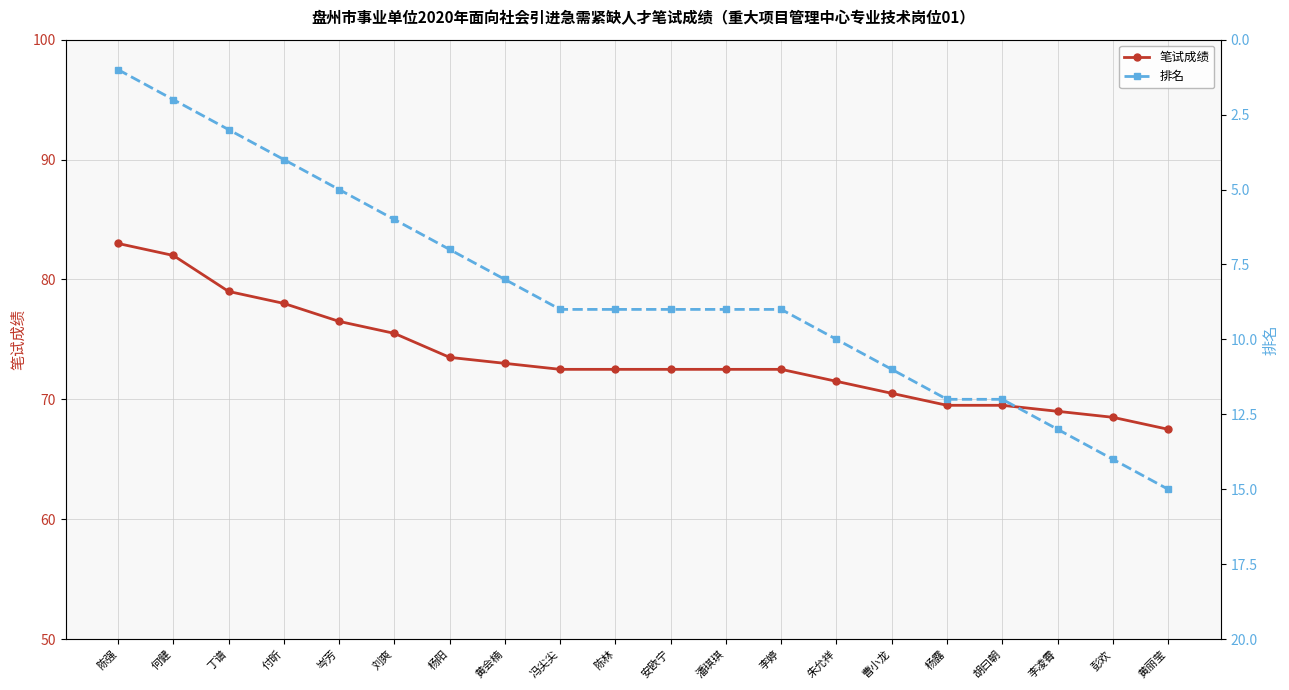

What are all the series names shown in the legend?

笔试成绩, 排名